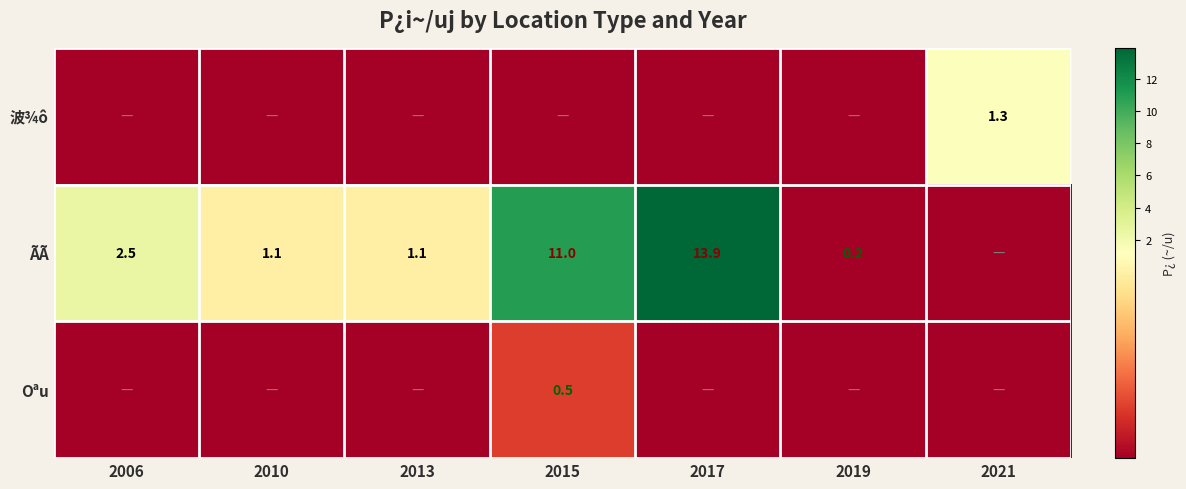

The value of Oªu at 2015 is 0.7. True or false?

False